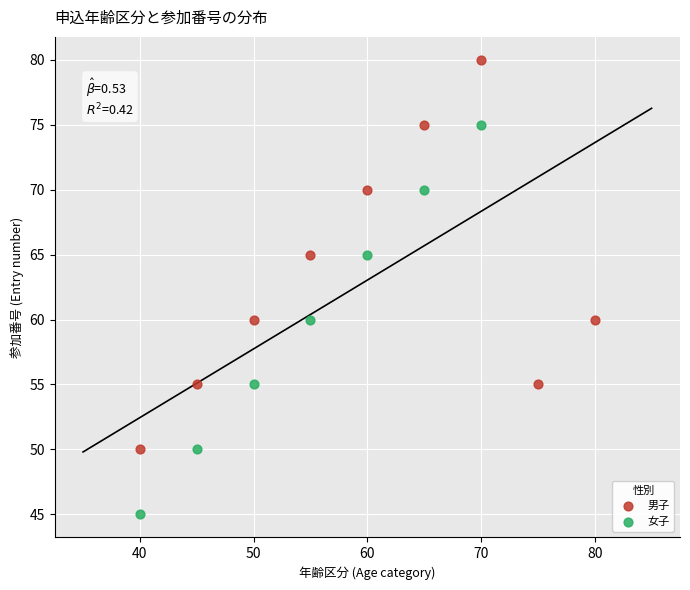

What are all the series names shown in the legend?

男子, 女子